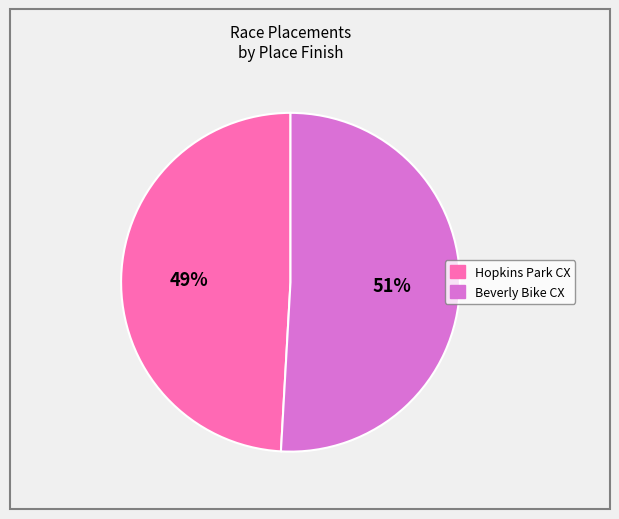

To the nearest percent, what percentage of the pie is Hopkins Park CX?

49%